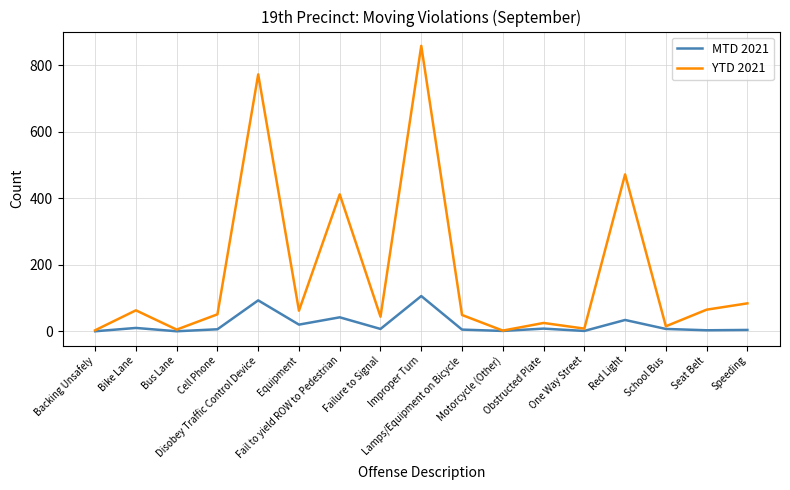

What is the total value across all series at Bike Lane?

73